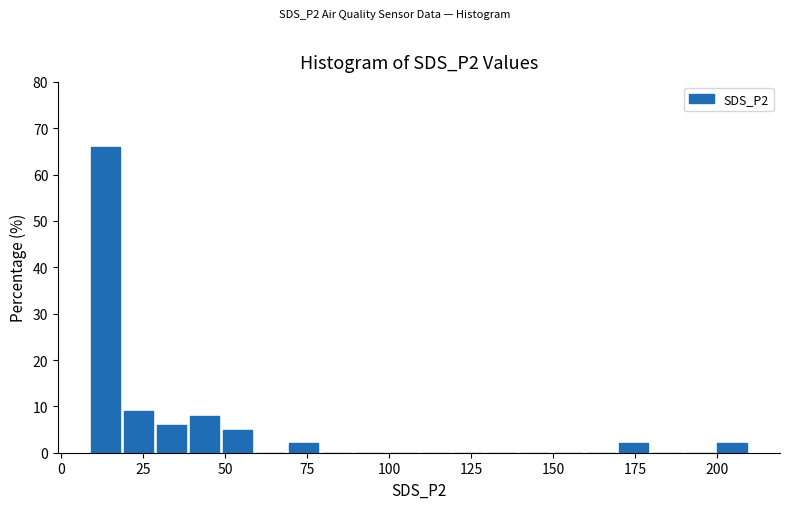

Read against the x-axis, roughly where is the centre of the tallest bar?

15